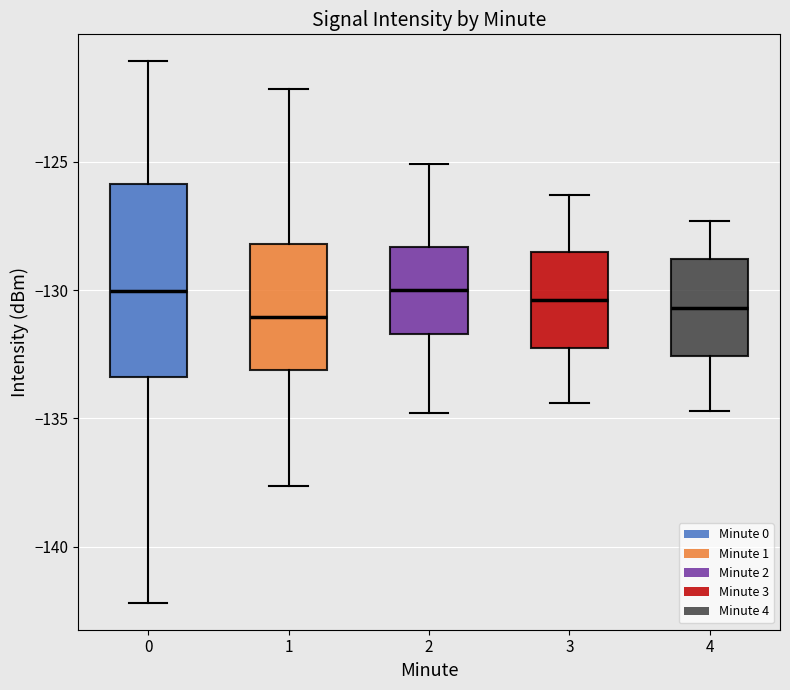

Comparing the boxes themselves (not the whiskers), which one is the tallest?

0